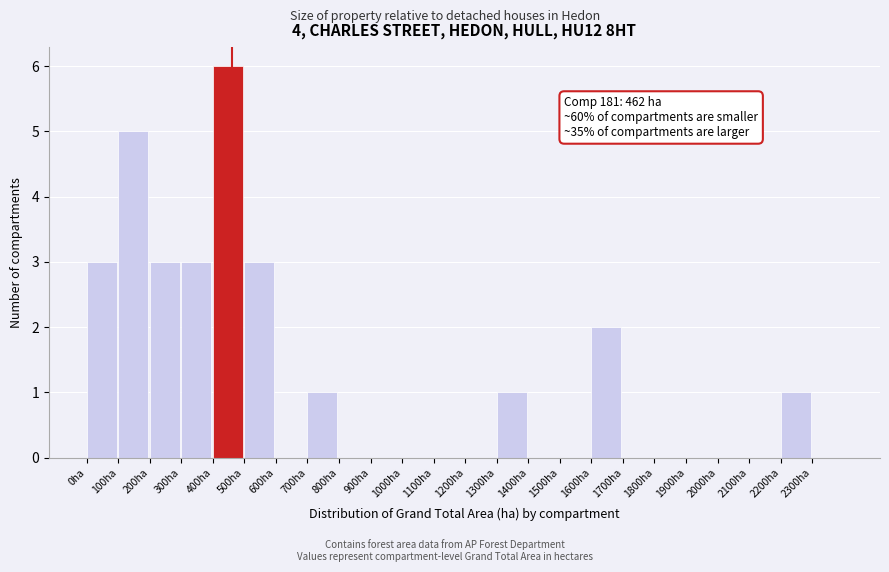

Over which range of the x-axis is the bar tallest?

400 to 500